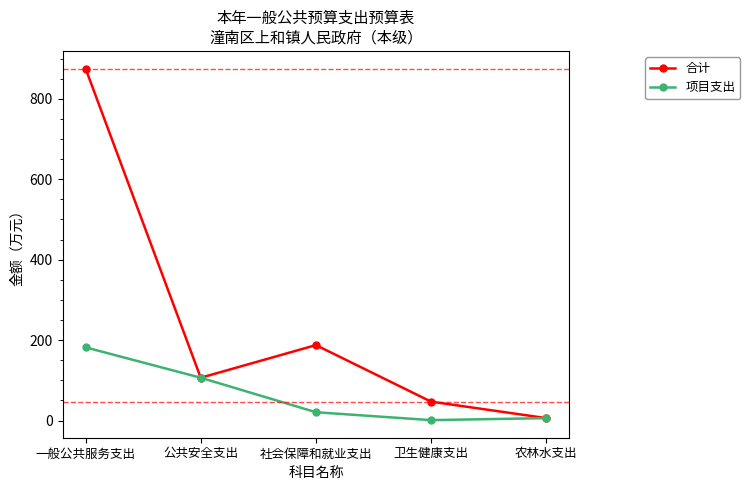

Which series changed the most between 一般公共服务支出 and 农林水支出?

合计